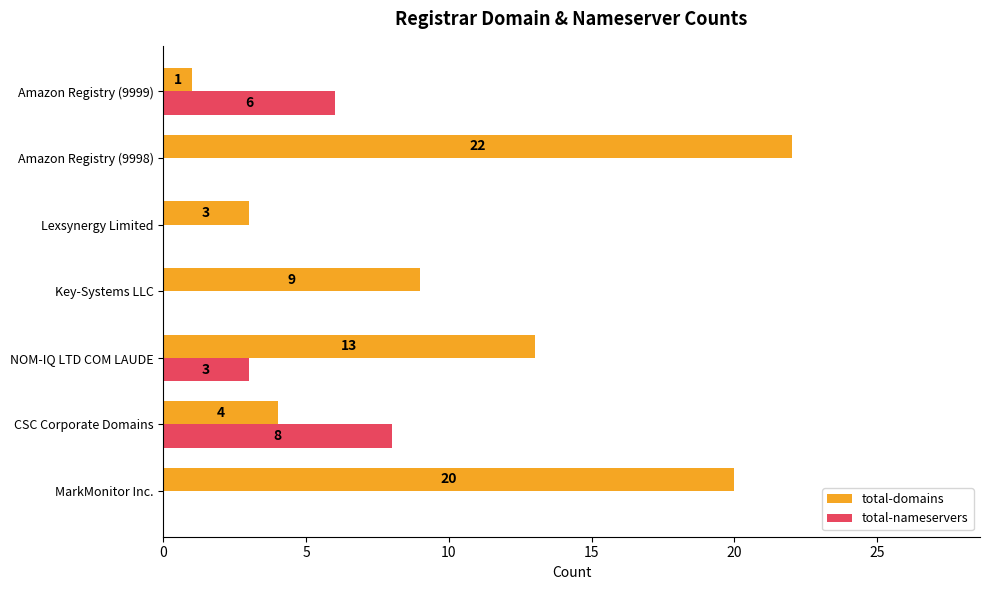

How many categories are shown in the chart?

7